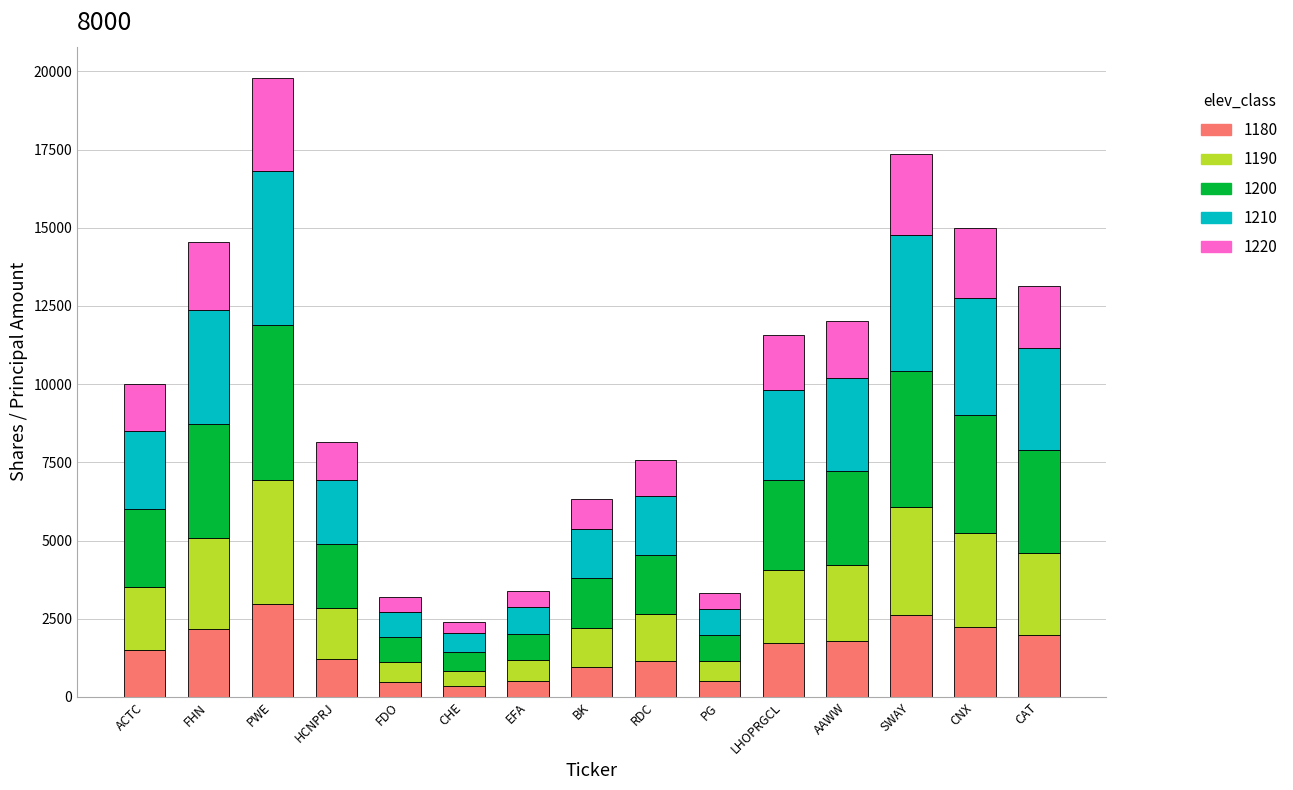

What is the highest value of the 1180 series?

2970.0